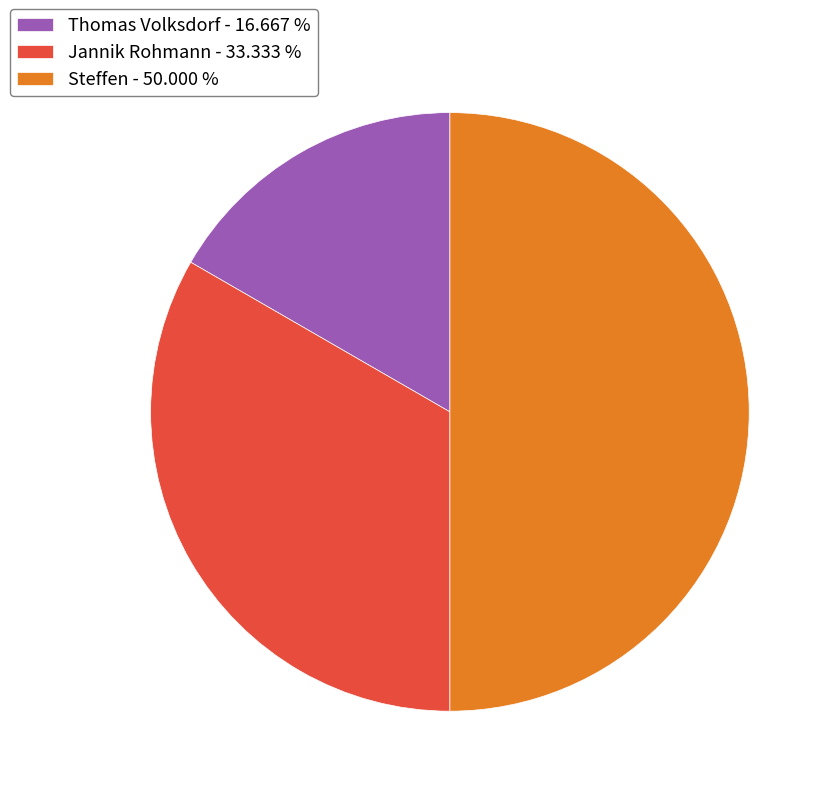

Which slice is the largest?

Steffen